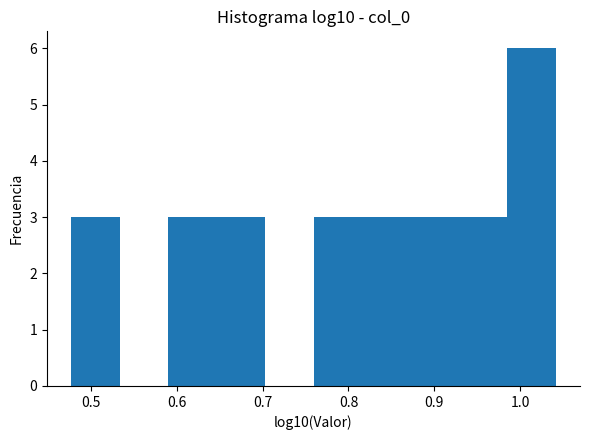

What is the height of the bar covering 0.65 to 0.70 on the x-axis? Neither the bar edges nor the heights are printed on the chart, so give them approximately, as read against the axes.

3